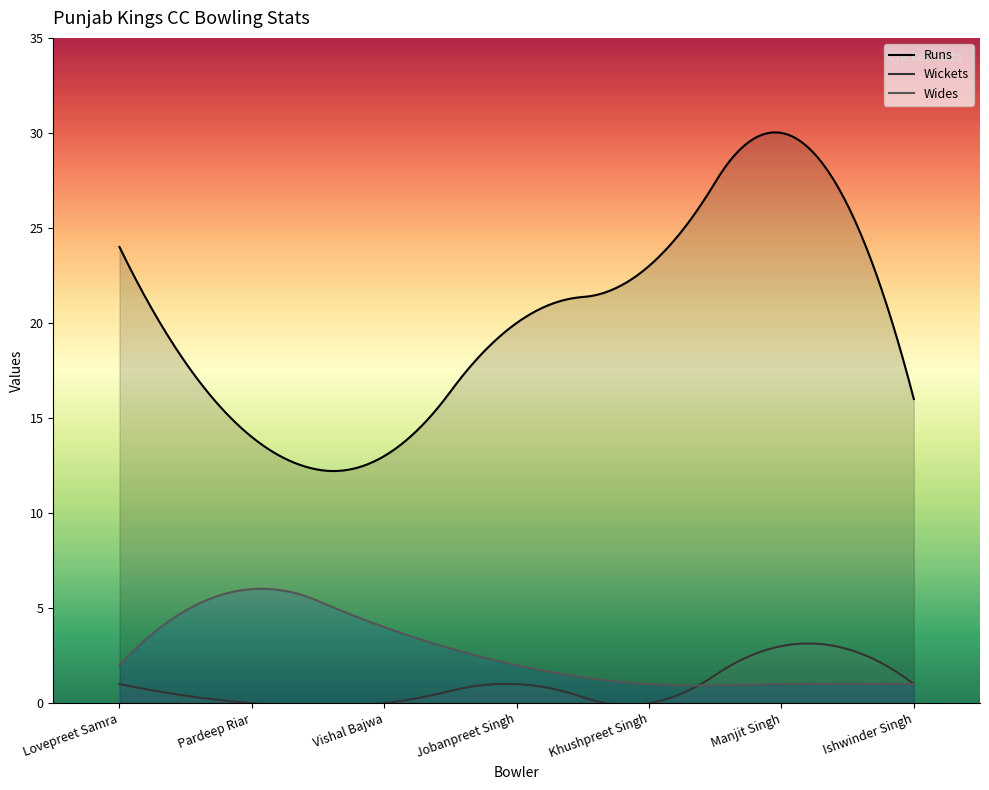

How many series are shown in this chart?

3